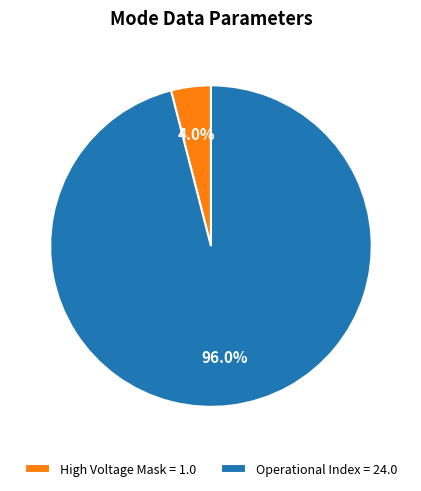

Count the number of slices in the pie.

2